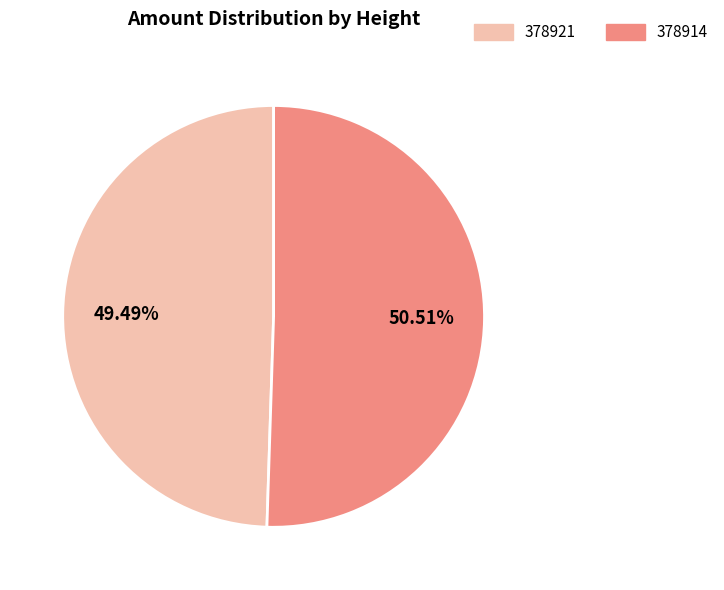

To the nearest percent, what percentage of the pie is 378914?

51%